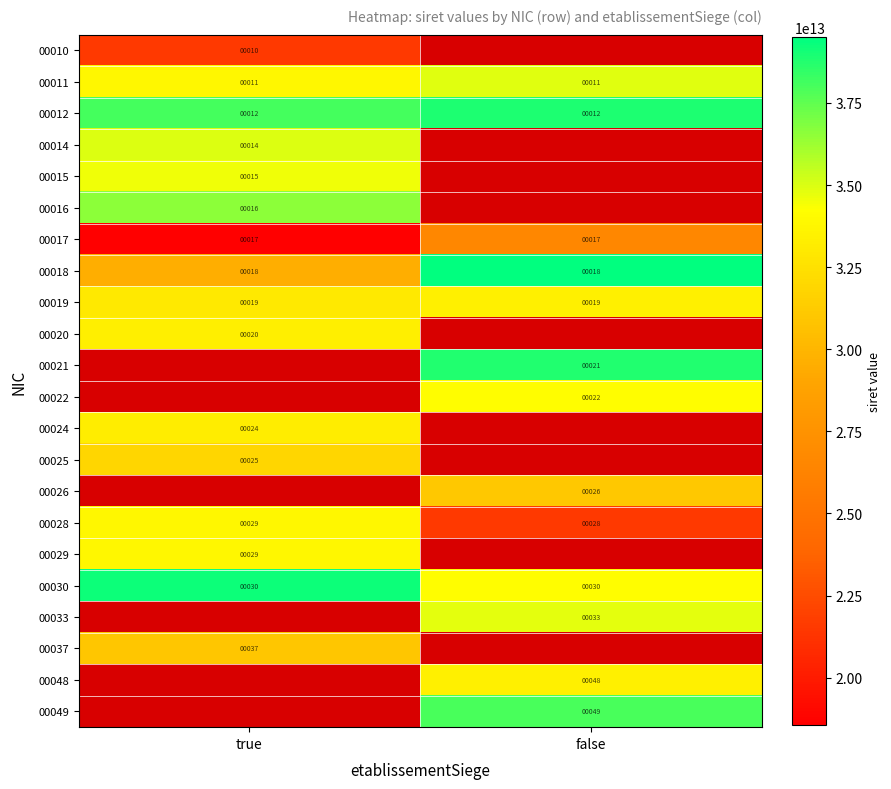

How many categories are shown in the chart?

2